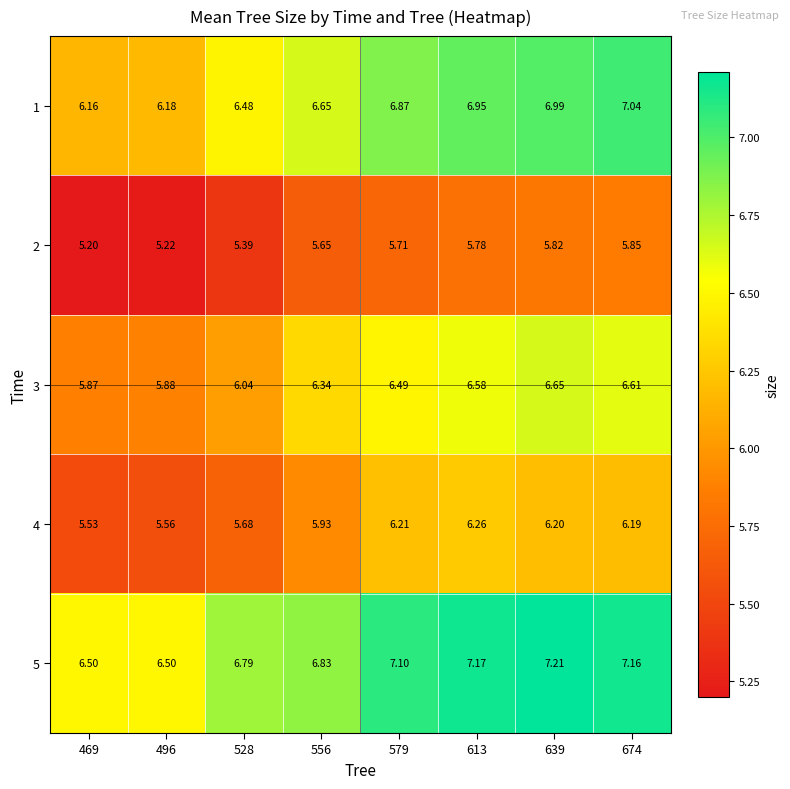

Is the value of 3 at 469 greater than the value of 5 at 579?

No